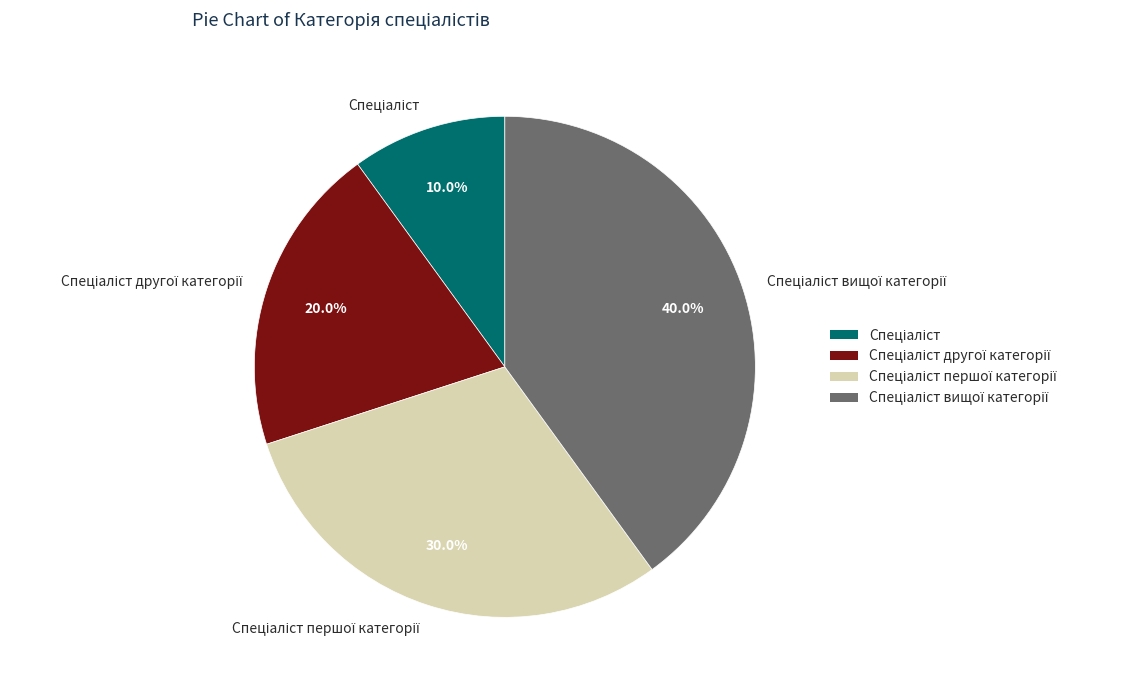

Does any single category account for the majority?

No